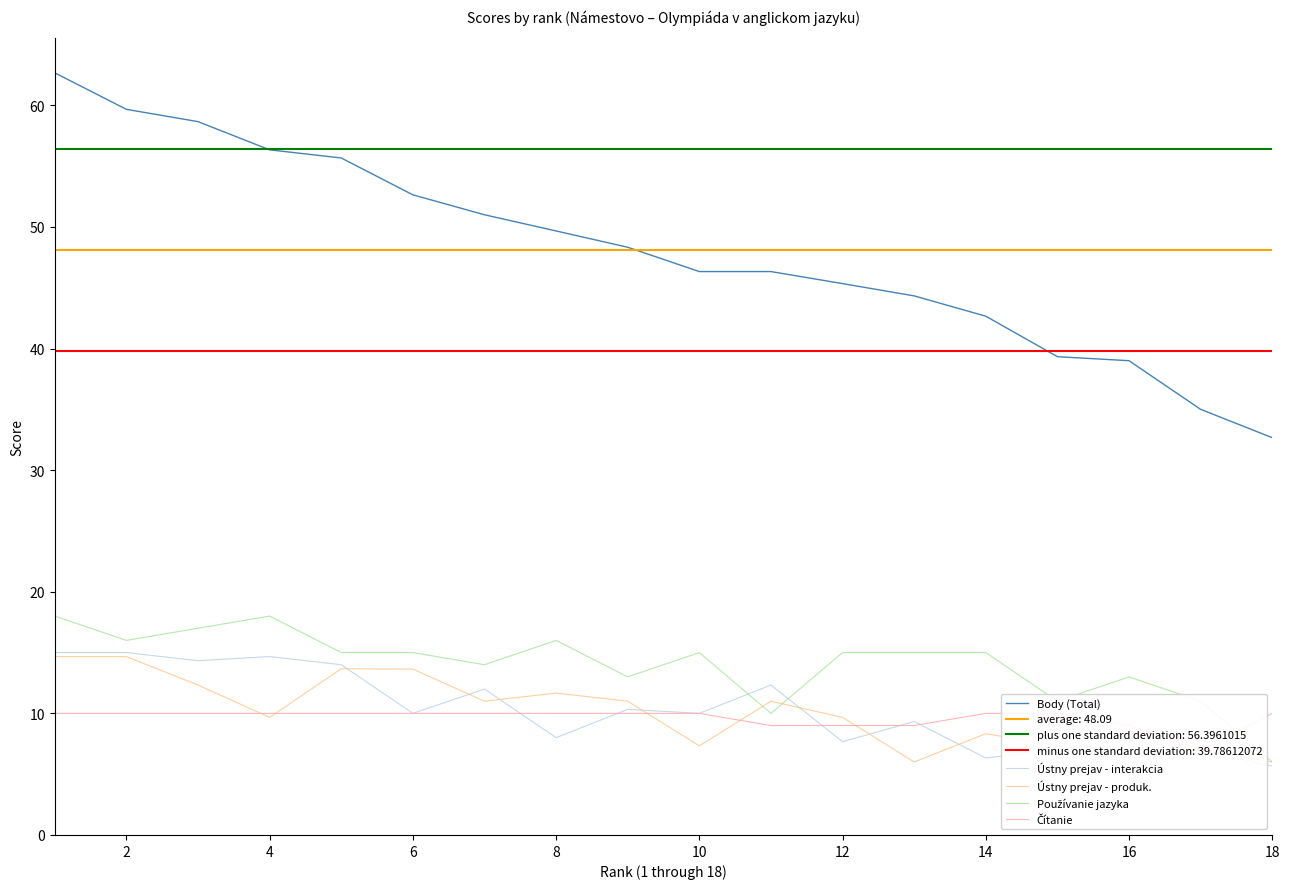

How many interior local peaks does the Ústny prejav - produk. series have?

5